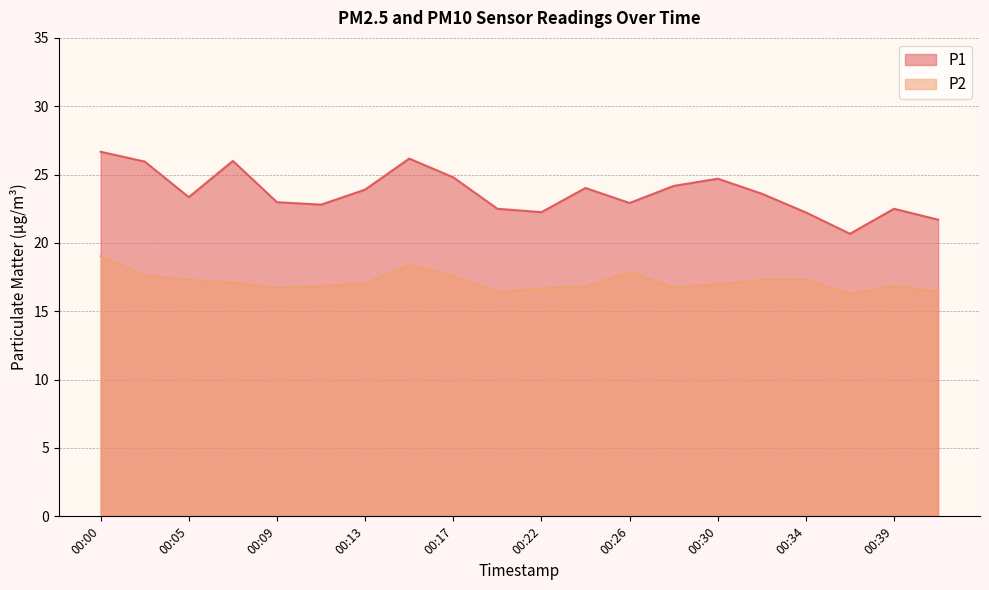

True or false: P1 has more than 2 interior local peaks.

True